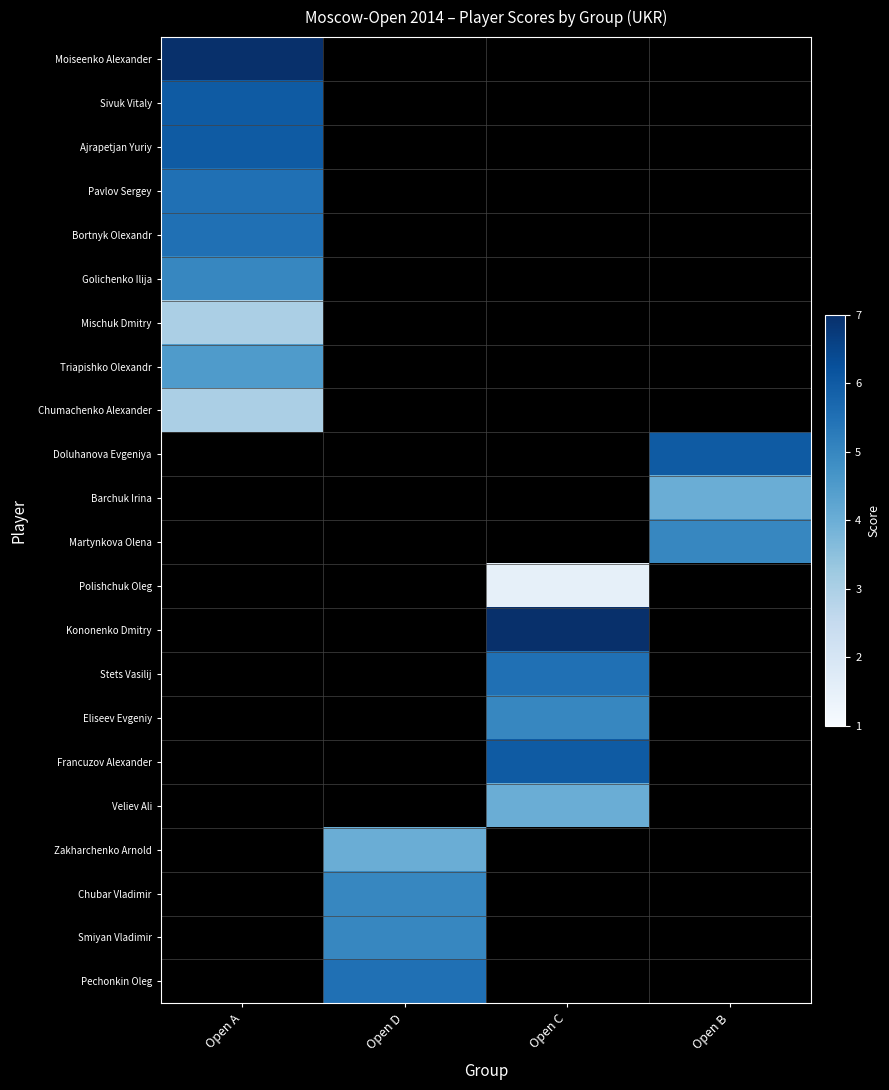

Reading left to right, extract all data points from this chart.

Moiseenko Alexander: Open A=7.0	Open D=0.0	Open C=0.0	Open B=0.0
Sivuk Vitaly: Open A=6.0	Open D=0.0	Open C=0.0	Open B=0.0
Ajrapetjan Yuriy: Open A=6.0	Open D=0.0	Open C=0.0	Open B=0.0
Pavlov Sergey: Open A=5.5	Open D=0.0	Open C=0.0	Open B=0.0
Bortnyk Olexandr: Open A=5.5	Open D=0.0	Open C=0.0	Open B=0.0
Golichenko Ilija: Open A=5.0	Open D=0.0	Open C=0.0	Open B=0.0
Mischuk Dmitry: Open A=3.0	Open D=0.0	Open C=0.0	Open B=0.0
Triapishko Olexandr: Open A=4.5	Open D=0.0	Open C=0.0	Open B=0.0
Chumachenko Alexander: Open A=3.0	Open D=0.0	Open C=0.0	Open B=0.0
Doluhanova Evgeniya: Open A=0.0	Open D=0.0	Open C=0.0	Open B=6.0
Barchuk Irina: Open A=0.0	Open D=0.0	Open C=0.0	Open B=4.0
Martynkova Olena: Open A=0.0	Open D=0.0	Open C=0.0	Open B=5.0
Polishchuk Oleg: Open A=0.0	Open D=0.0	Open C=1.5	Open B=0.0
Kononenko Dmitry: Open A=0.0	Open D=0.0	Open C=7.0	Open B=0.0
Stets Vasilij: Open A=0.0	Open D=0.0	Open C=5.5	Open B=0.0
Eliseev Evgeniy: Open A=0.0	Open D=0.0	Open C=5.0	Open B=0.0
Francuzov Alexander: Open A=0.0	Open D=0.0	Open C=6.0	Open B=0.0
Veliev Ali: Open A=0.0	Open D=0.0	Open C=4.0	Open B=0.0
Zakharchenko Arnold: Open A=0.0	Open D=4.0	Open C=0.0	Open B=0.0
Chubar Vladimir: Open A=0.0	Open D=5.0	Open C=0.0	Open B=0.0
Smiyan Vladimir: Open A=0.0	Open D=5.0	Open C=0.0	Open B=0.0
Pechonkin Oleg: Open A=0.0	Open D=5.5	Open C=0.0	Open B=0.0